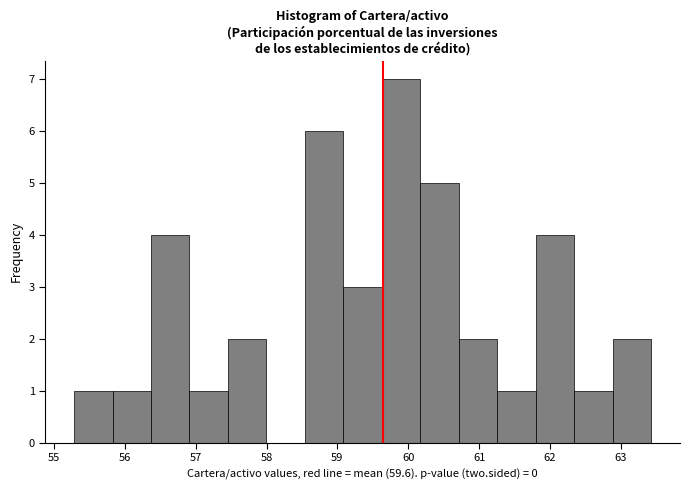

Which range on the x-axis has the tallest bar?

59.6 to 60.2